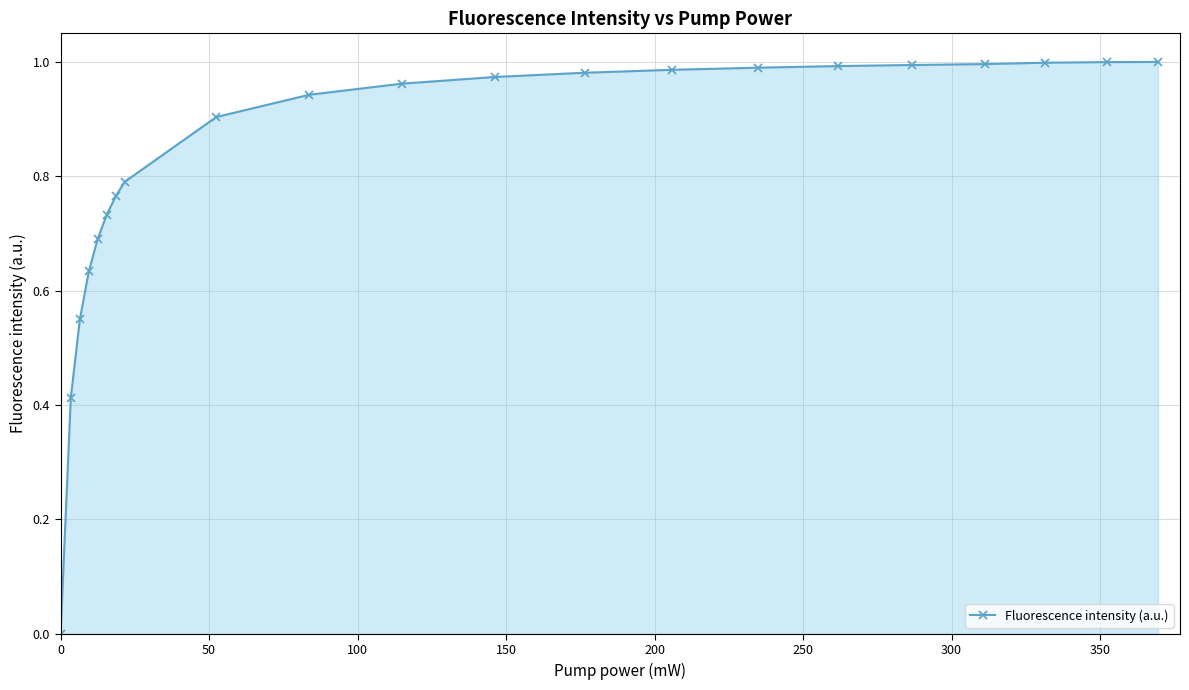

Count the number of data series in this chart.

1